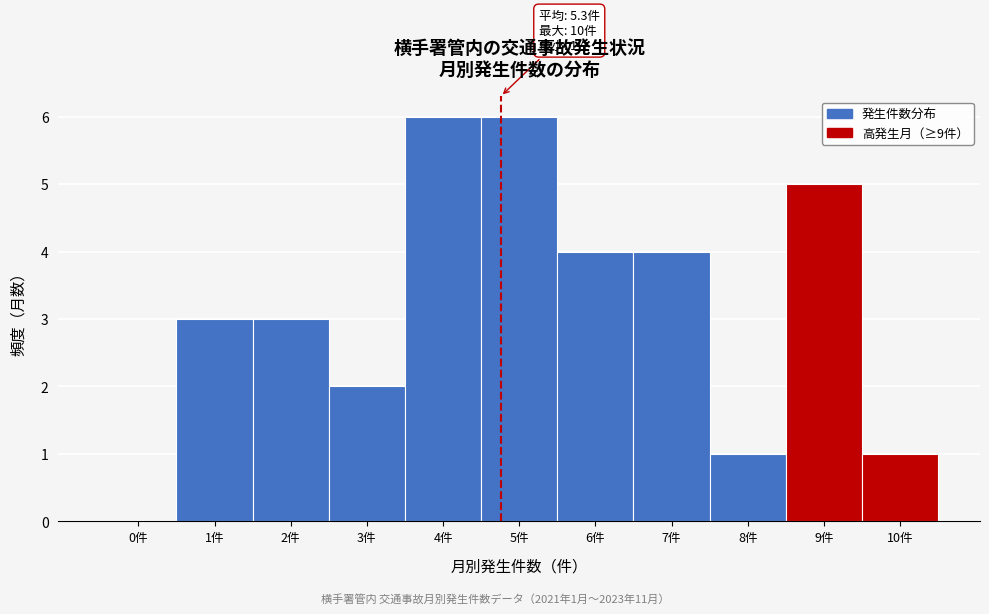

Reading left to right, transcribe all the data shown in this chart.

0件=0	1件=3	2件=3	3件=2	4件=6	5件=6	6件=4	7件=4	8件=1	9件=5	10件=1